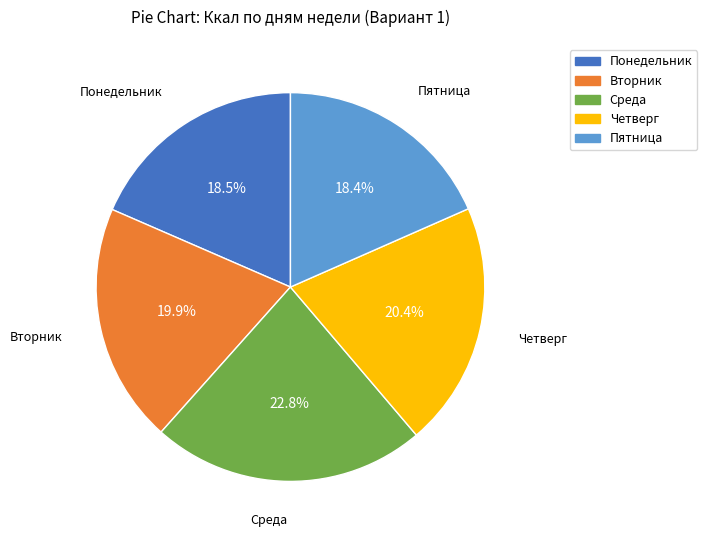

Is it true that Среда is 23% of the pie?

True